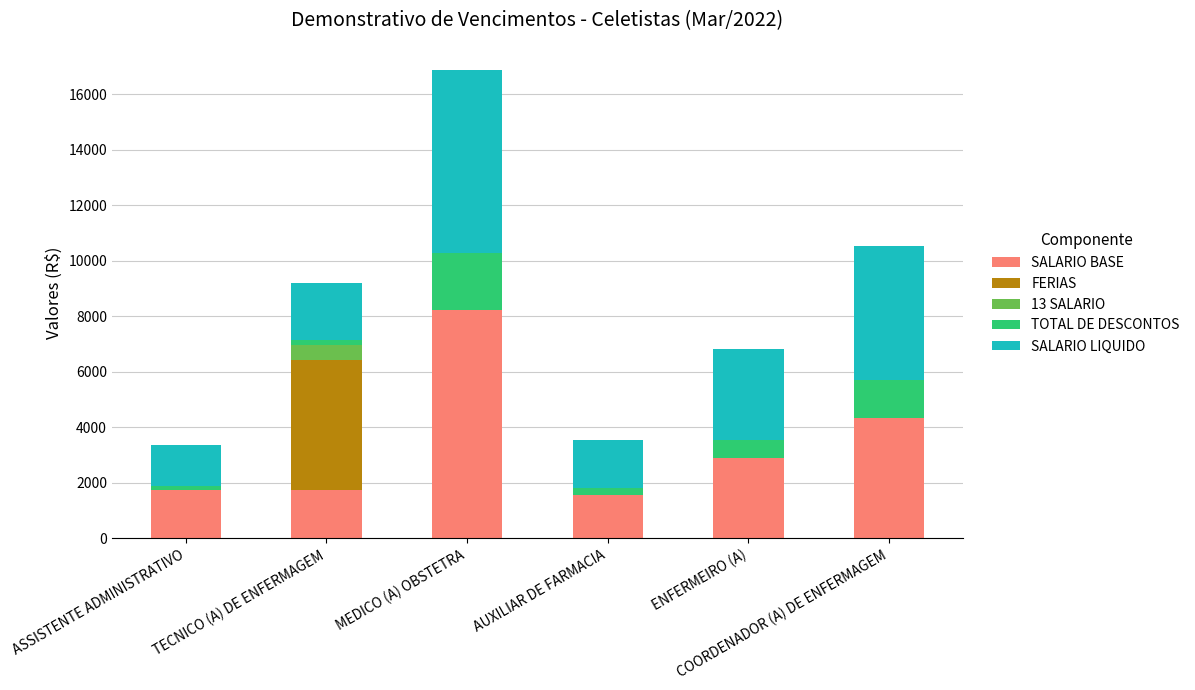

What is the maximum value for SALARIO BASE?

8211.8